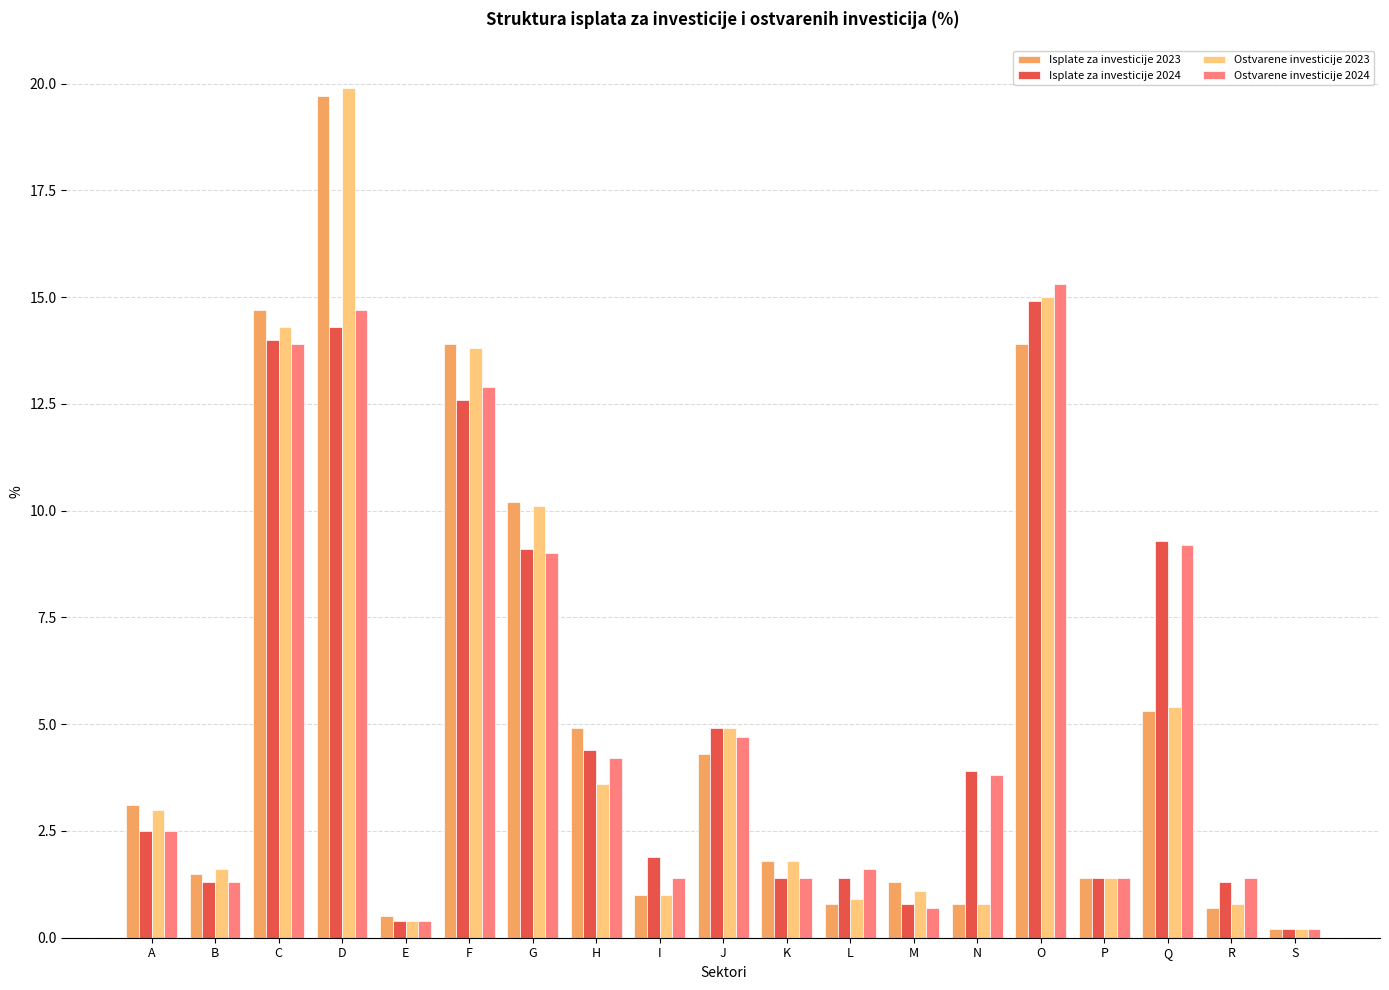

What is the sum of all Isplate za investicije 2023 values?

100.0